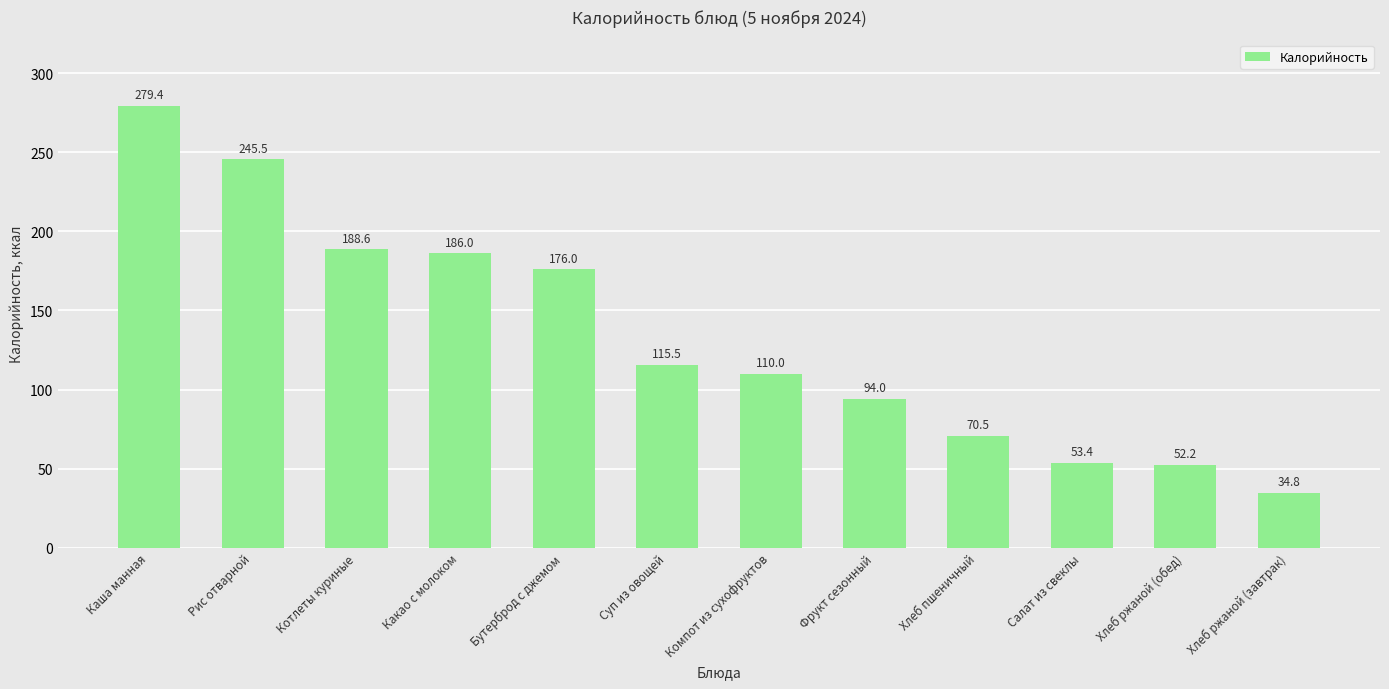

Rank the categories by value from lowest to highest.

Хлеб ржаной (завтрак), Хлеб ржаной (обед), Салат из свеклы, Хлеб пшеничный, Фрукт сезонный, Компот из сухофруктов, Суп из овощей, Бутерброд с джемом, Какао с молоком, Котлеты куриные, Рис отварной, Каша манная